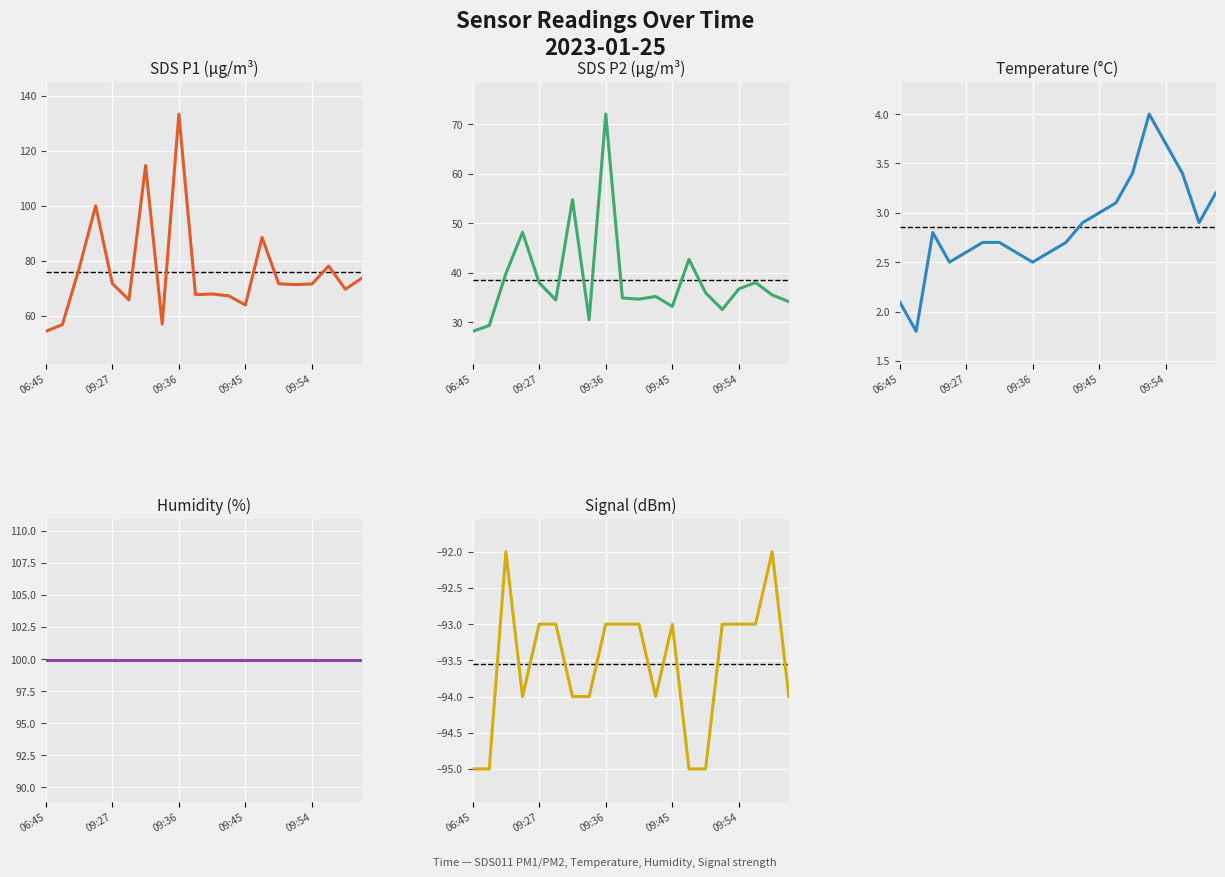

Rank the series by their maximum value, from highest to lowest.

SDS_P1, Humidity, SDS_P2, Temp, Signal